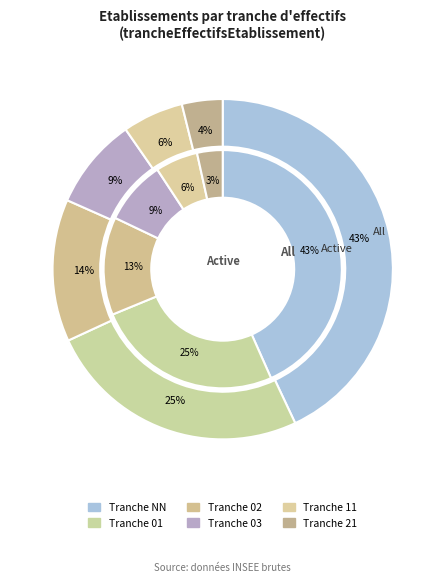

What is the ratio of the value at 21 to the value at 11?

0.7